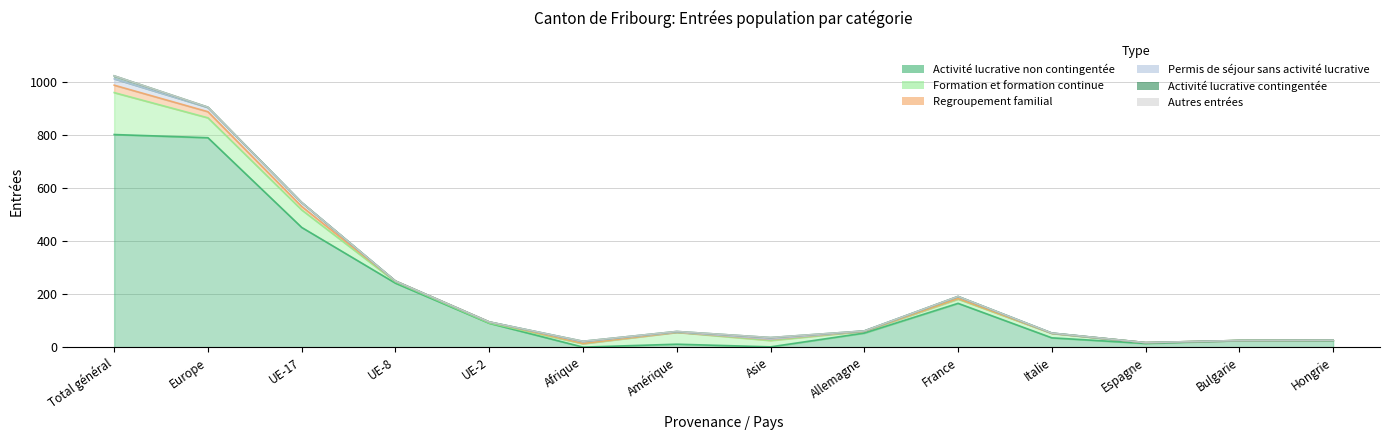

True or false: Permis de séjour sans activité lucrative and Activité lucrative contingentée cross at least once.

True